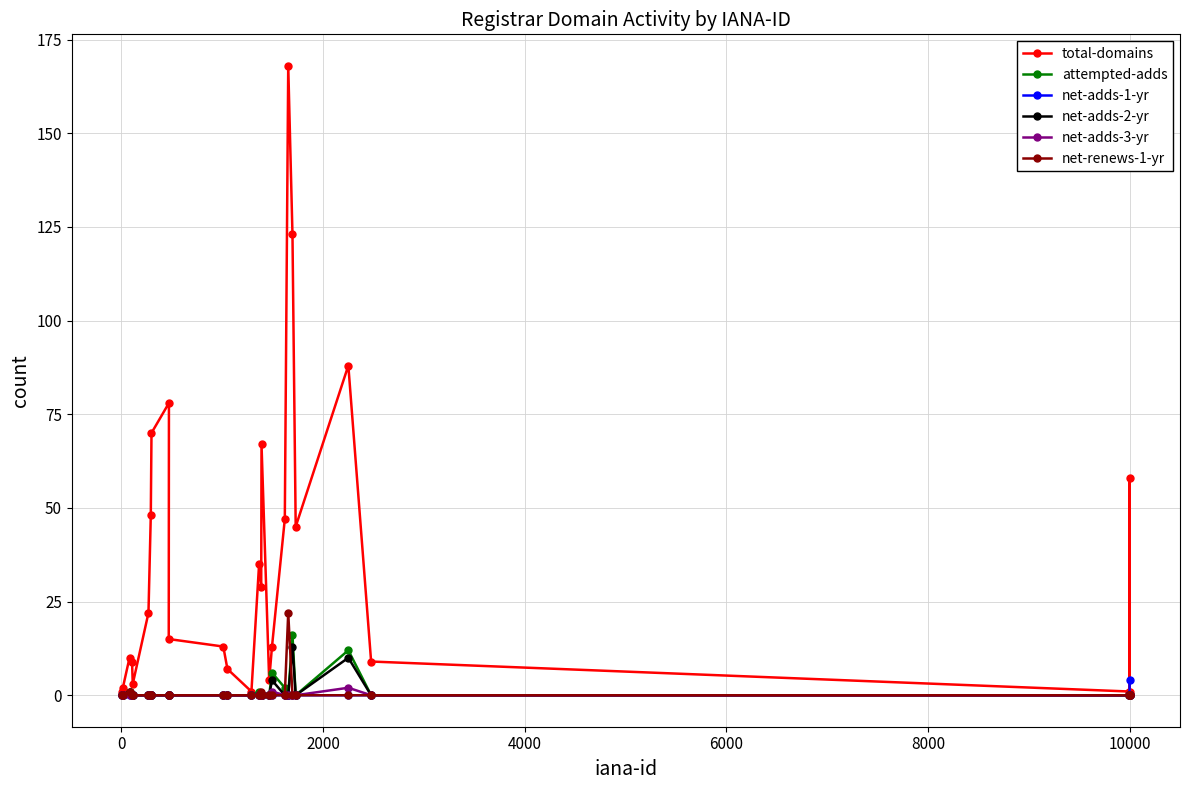

What is the maximum value shown in the chart?

168